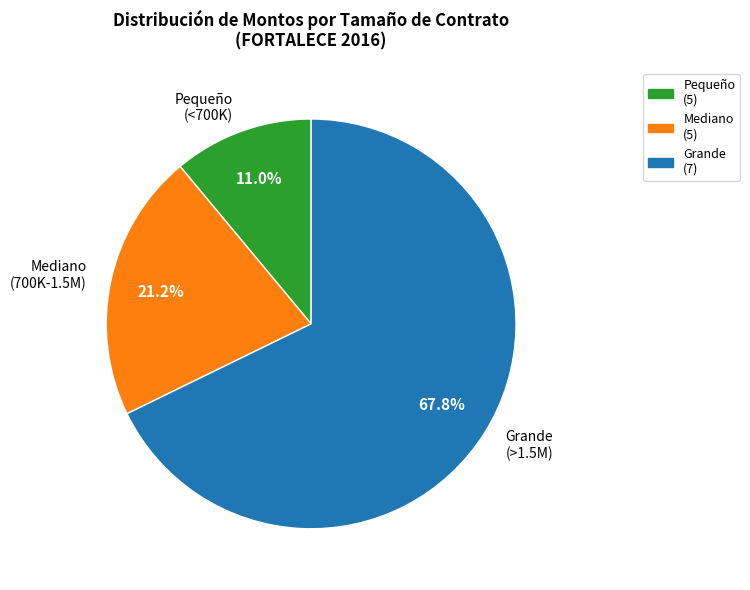

What is the largest slice in the pie chart?

Grande (>1.5M)